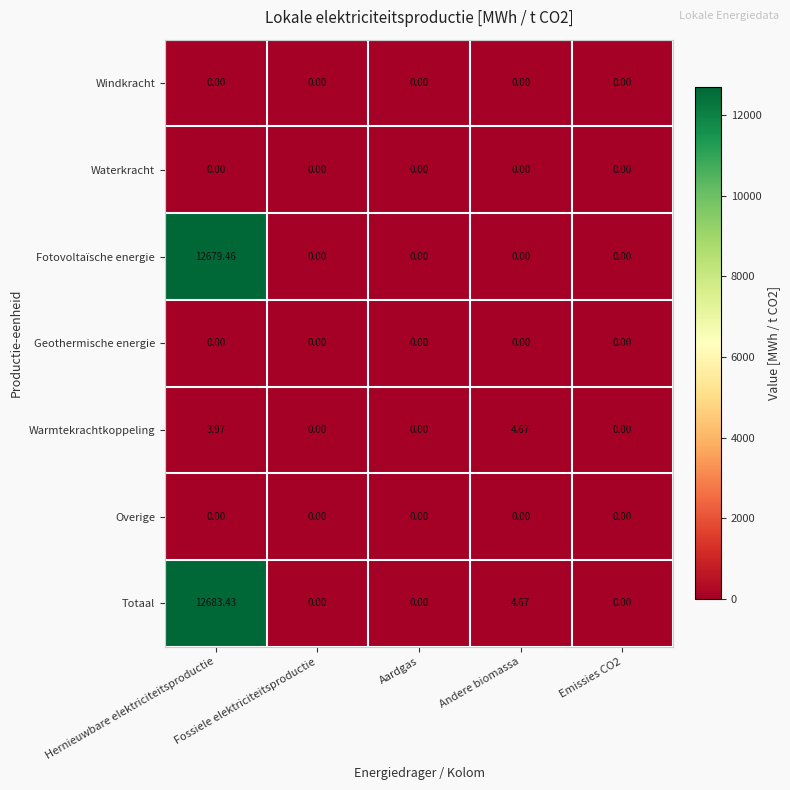

How many categories are shown in the chart?

5